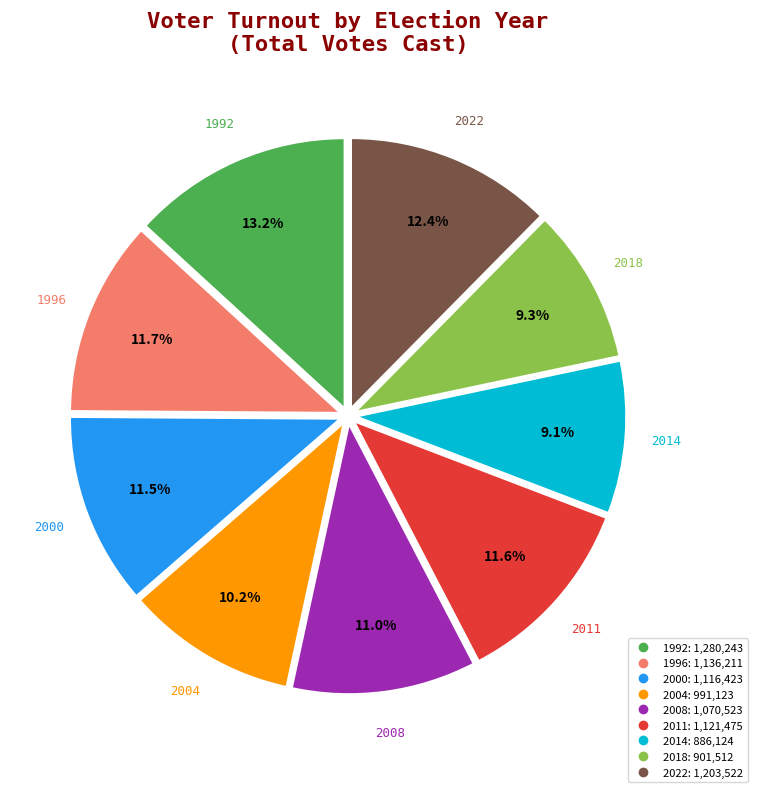

The 2011 slice represents 17% of the pie. True or false?

False